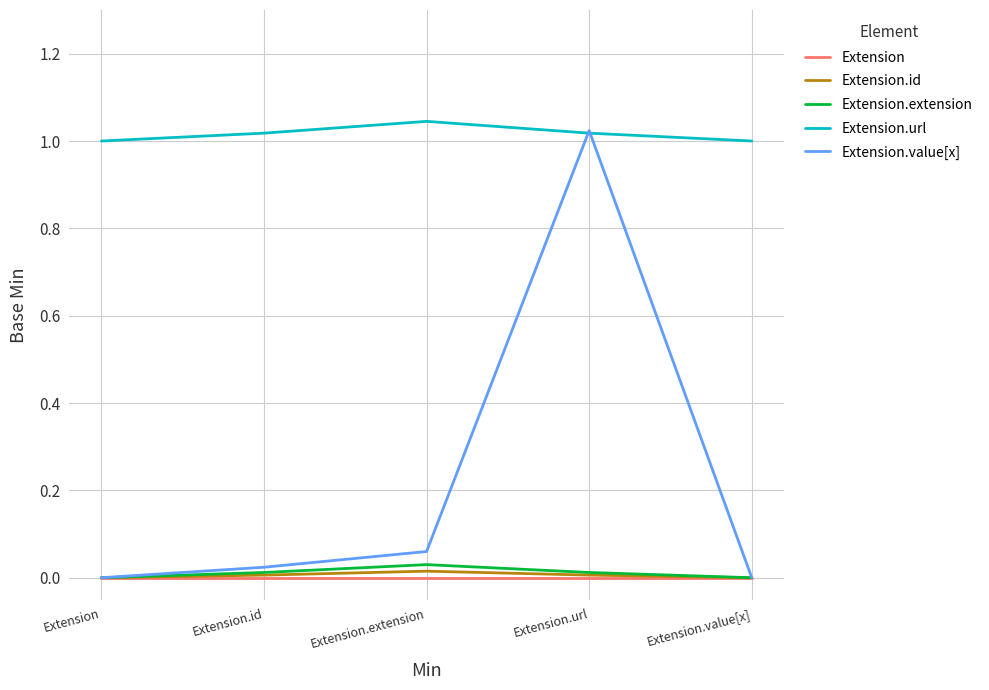

At which category does Extension.extension reach its first local peak?

Extension.extension